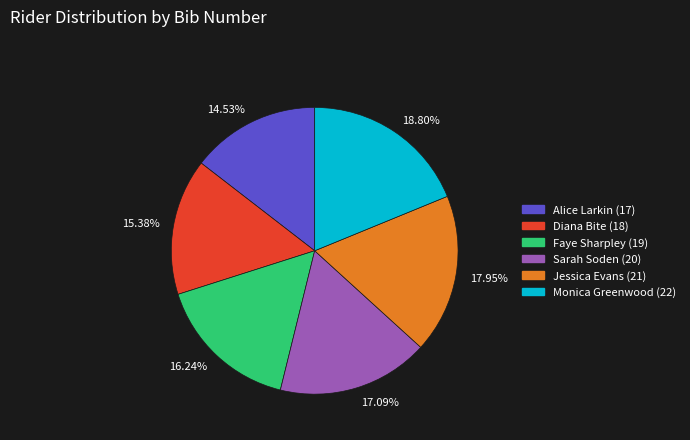

Do 17.09% and 18.80% together represent more than half of the pie?

No